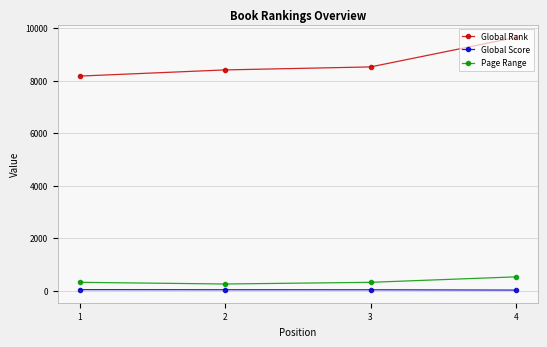

True or false: Global Rank and Page Range cross at least once.

False